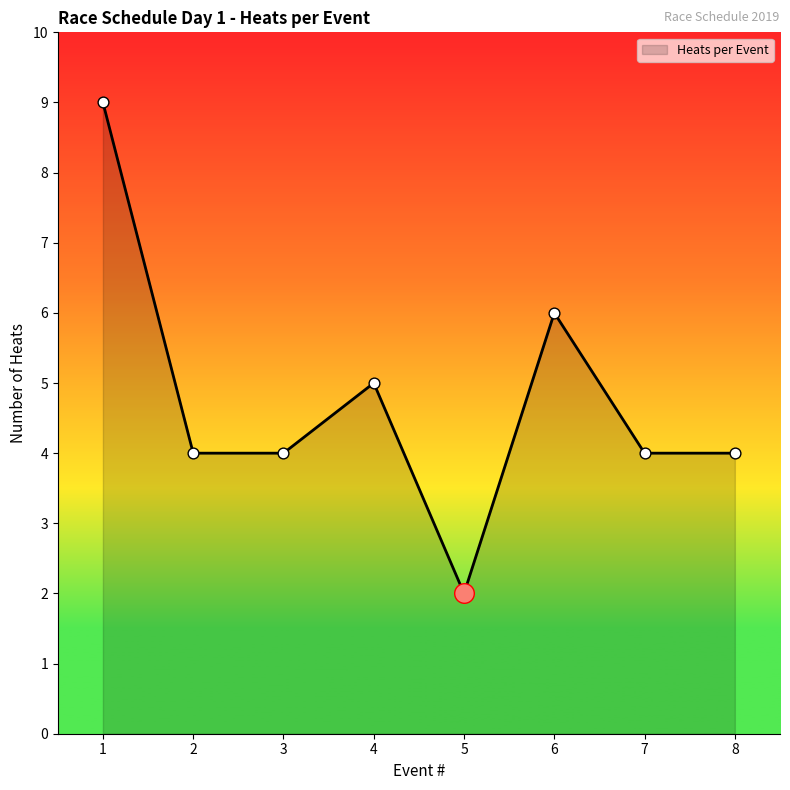

What is the ratio of the value at 7 to the value at 1?

0.4